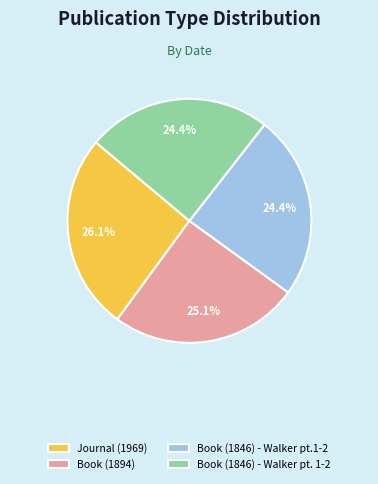

To the nearest percent, what percentage of the pie is Book (1846) - Walker pt. 1-2?

24%